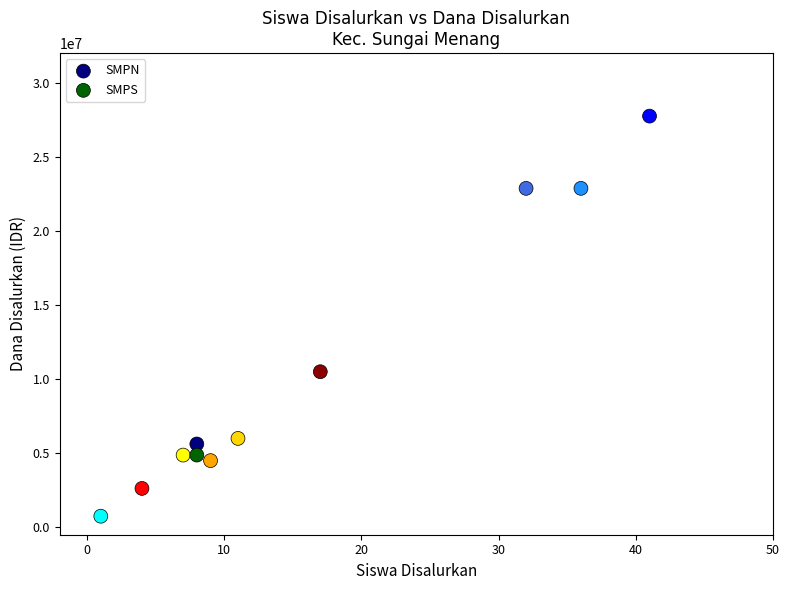

Which series contains the lowest Y value?

SMPS